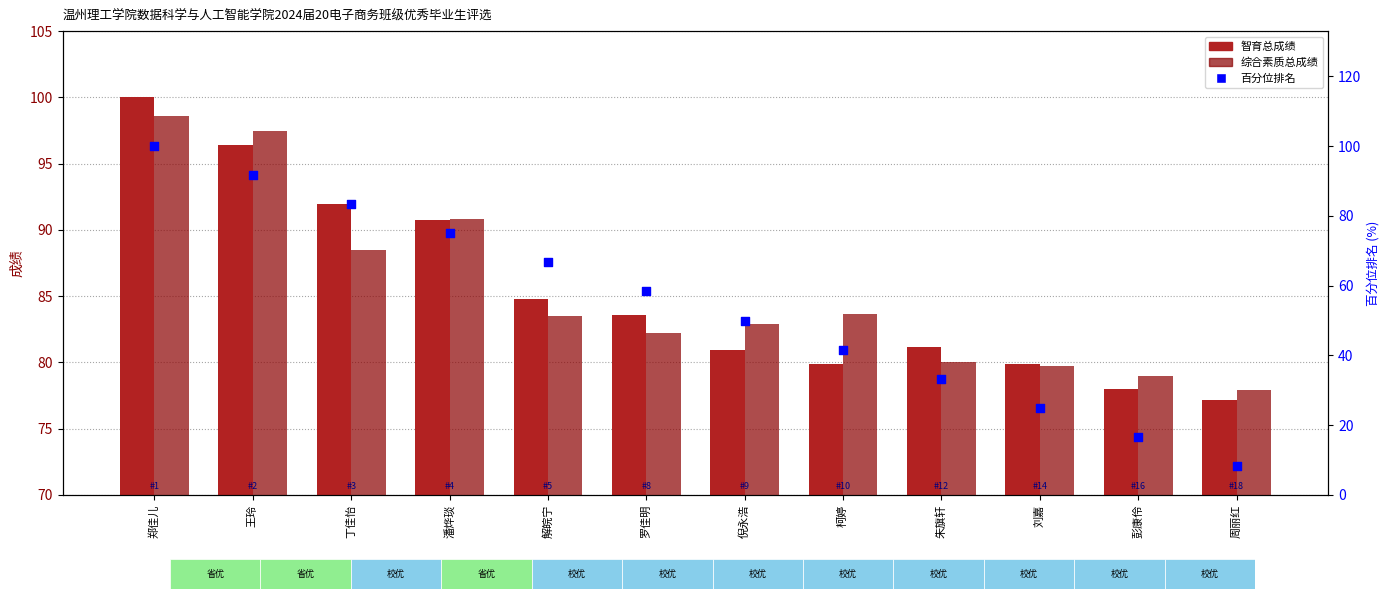

Which series reaches the minimum Y coordinate?

百分位排名